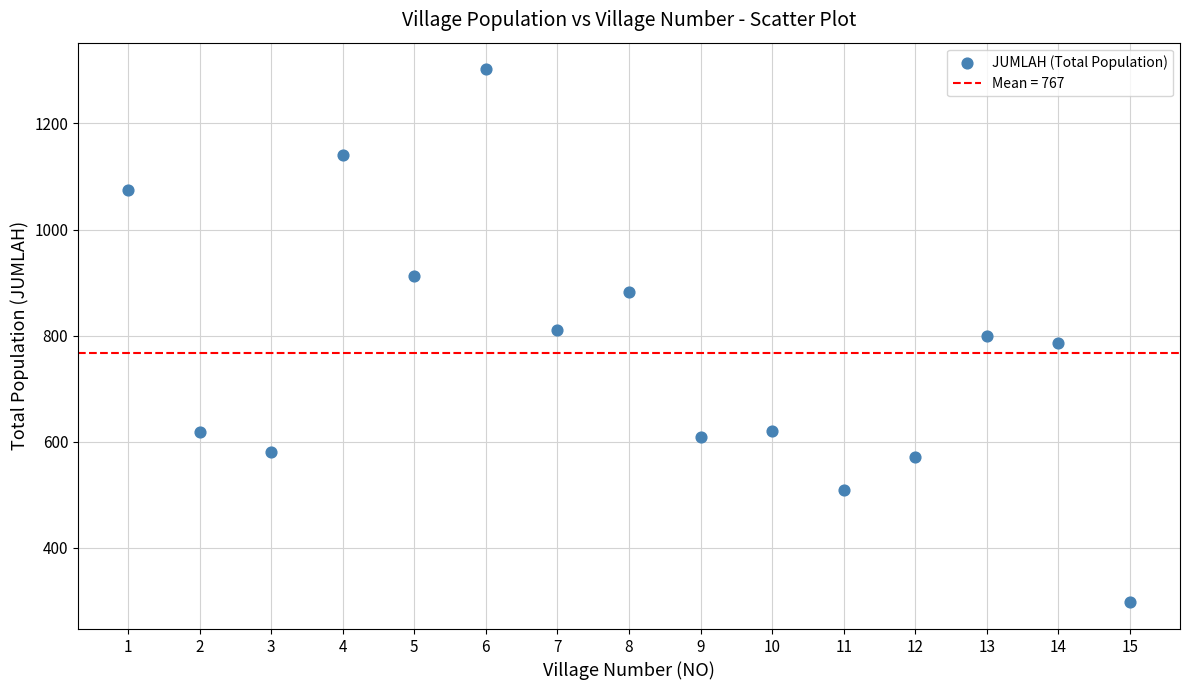

What is the range of Y values (max minus min)?

1005